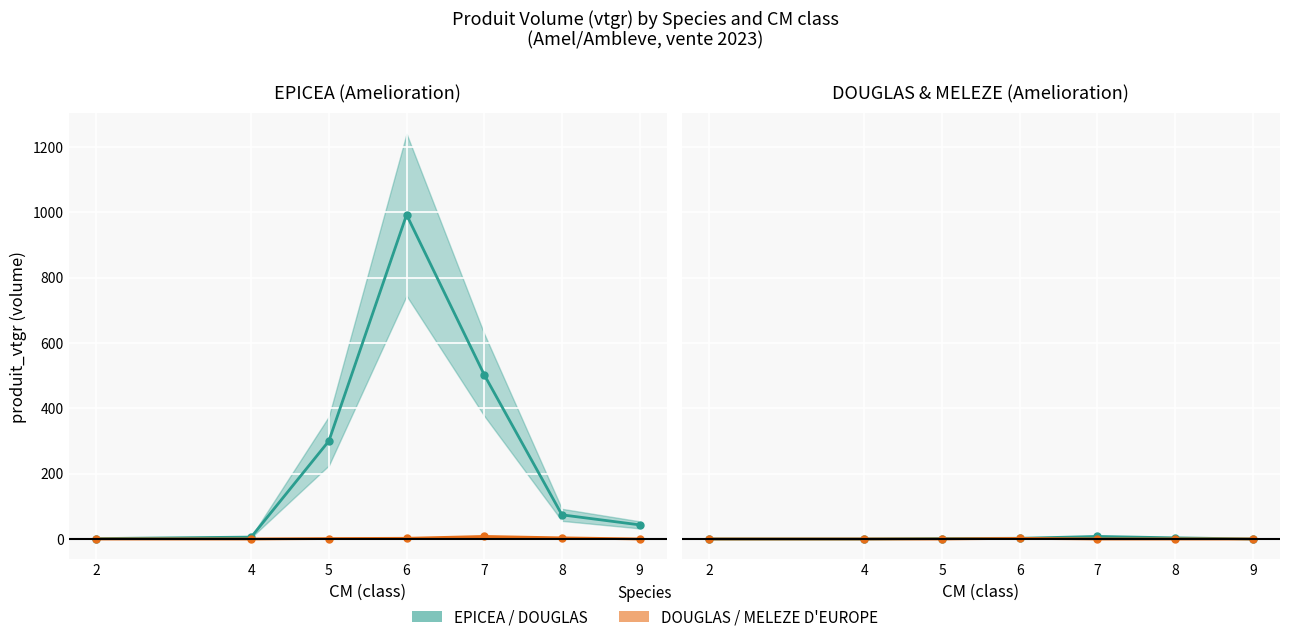

True or false: MELEZE D'EUROPE has more than 2 interior local peaks.

False